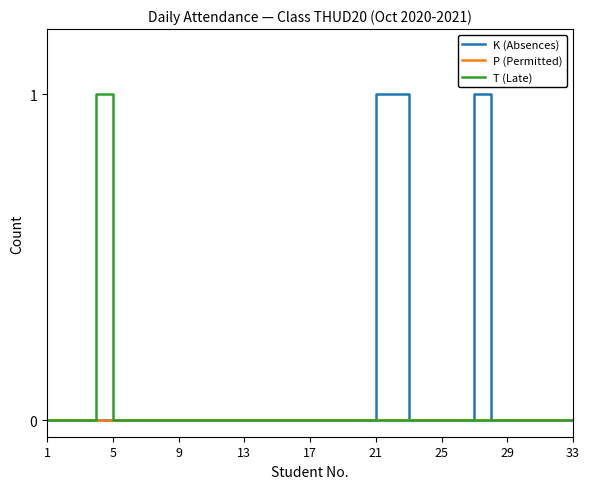

Reading left to right, what are all the values shown in this chart?

K (Absences): 0	0	0	0	0	0	0	0	0	0	0	0	0	0	0	0	0	0	0	0	1	1	0	0	0	0	1	0	0	0	0	0	0
P (Permitted): 0	0	0	0	0	0	0	0	0	0	0	0	0	0	0	0	0	0	0	0	0	0	0	0	0	0	0	0	0	0	0	0	0
T (Late): 0	0	0	1	0	0	0	0	0	0	0	0	0	0	0	0	0	0	0	0	0	0	0	0	0	0	0	0	0	0	0	0	0